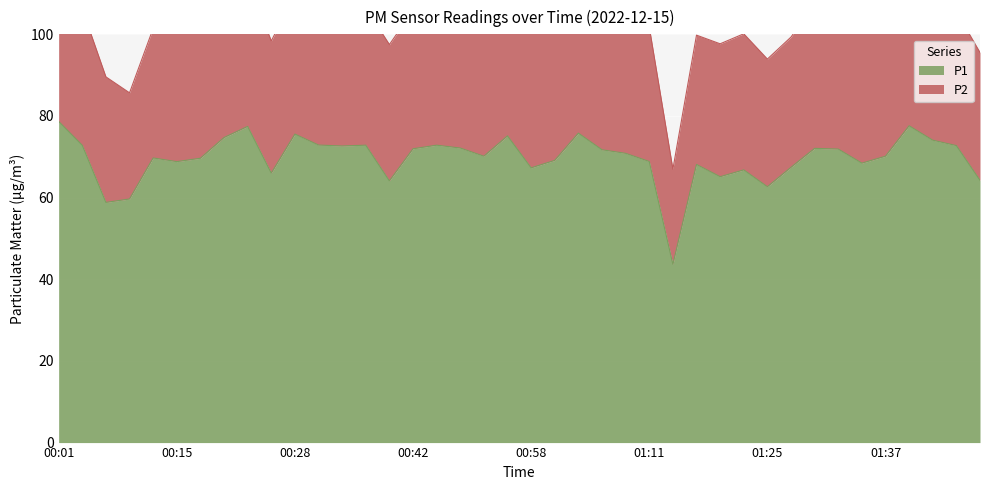

Rank the categories by value from highest to lowest.

00:01, 01:40, 00:23, 01:03, 00:28, 00:55, 00:20, 01:42, 00:31, 00:37, 00:44, 00:04, 01:45, 00:34, 00:47, 01:30, 00:42, 01:32, 01:06, 01:09, 00:52, 01:37, 00:12, 00:17, 01:00, 01:11, 00:15, 01:35, 01:17, 01:27, 00:58, 01:22, 00:26, 01:20, 01:48, 00:39, 01:25, 00:09, 00:06, 01:14